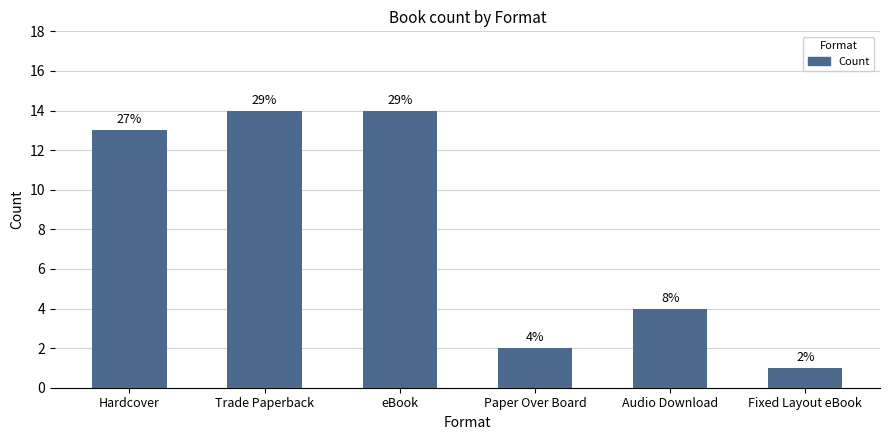

How many bars are there in total?

6